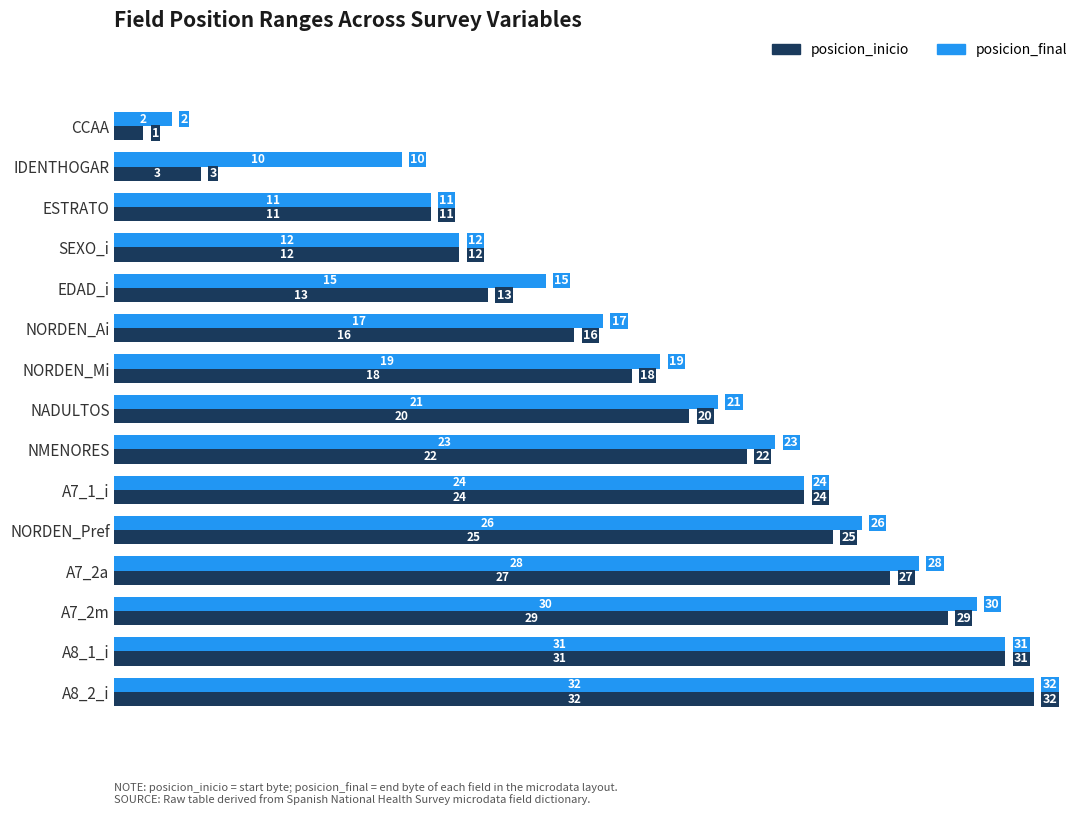

What are all the series names shown in the legend?

posicion_inicio, posicion_final